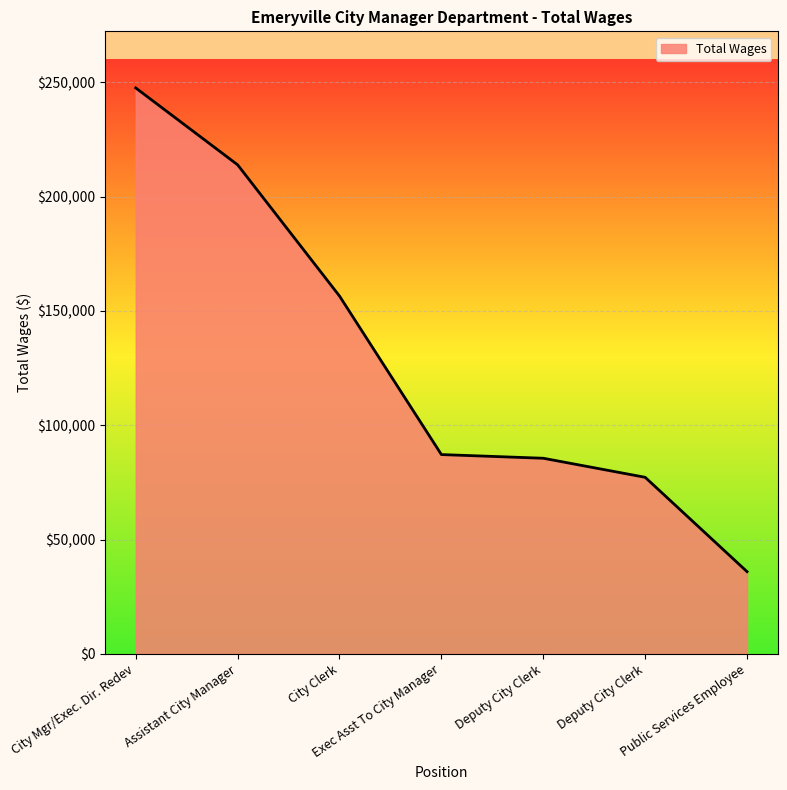

List the labels in order of value, largest first.

City Mgr/Exec. Dir. Redev, Assistant City Manager, City Clerk, Exec Asst To City Manager, Deputy City Clerk, Deputy City Clerk, Public Services Employee